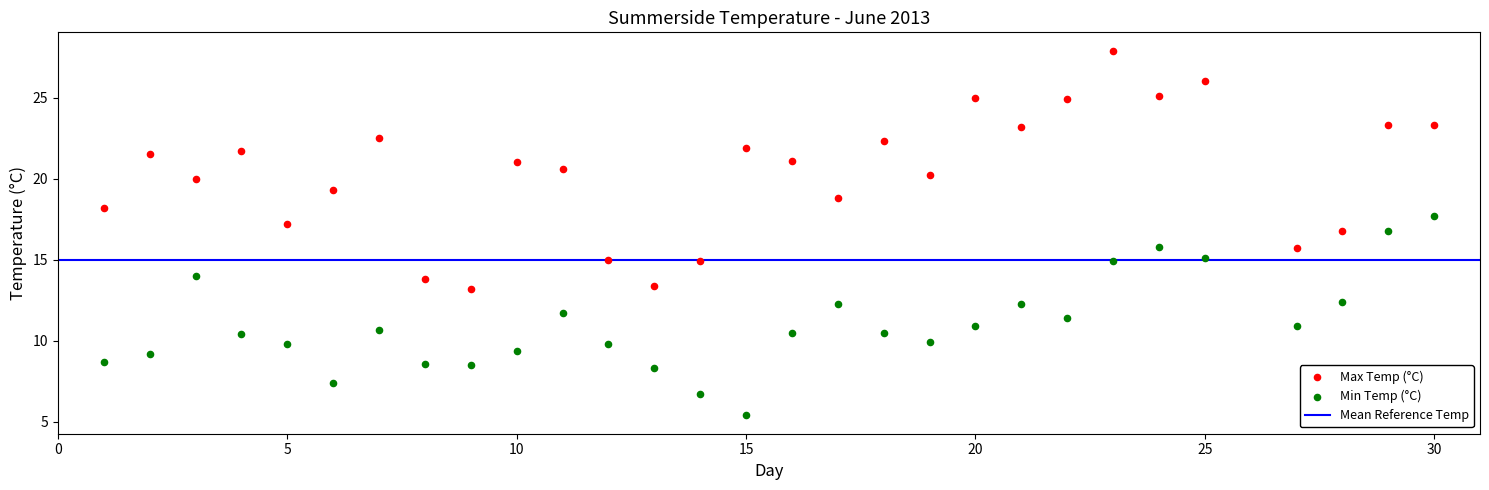

Which series has the largest Y range (max minus min)?

Max Temp (°C)